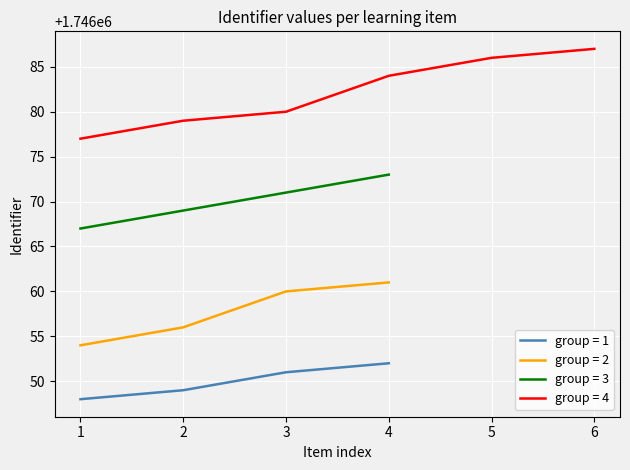

The value at Cellen nader bekeken is 2536137. True or false?

False